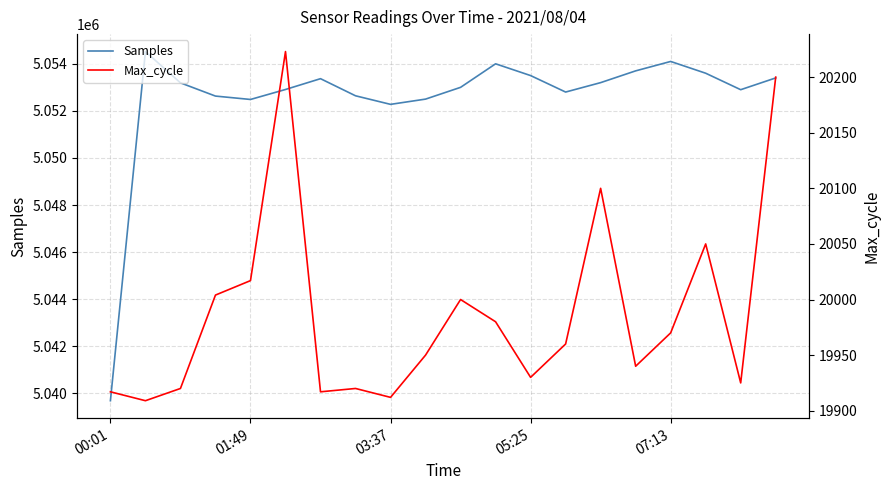

At which label does Samples reach its minimum?

00:01